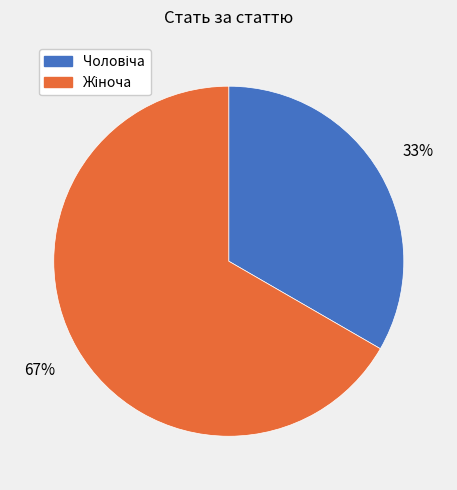

Is there a majority slice in this chart?

Yes